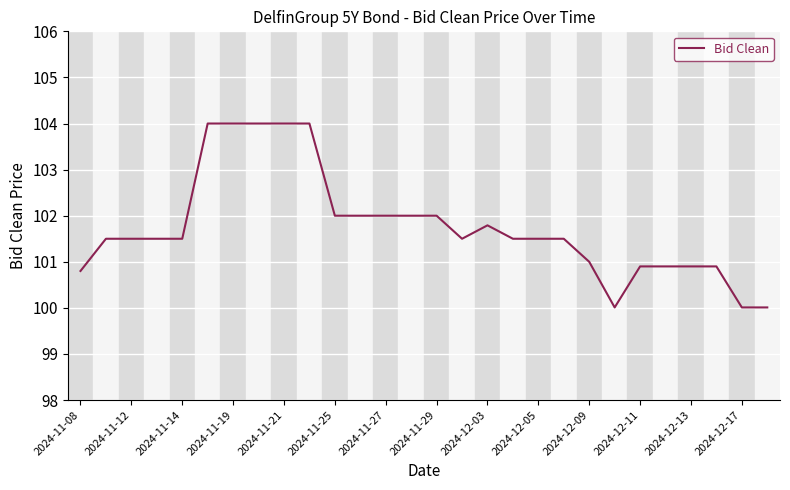

What is the greatest value displayed?

104.0